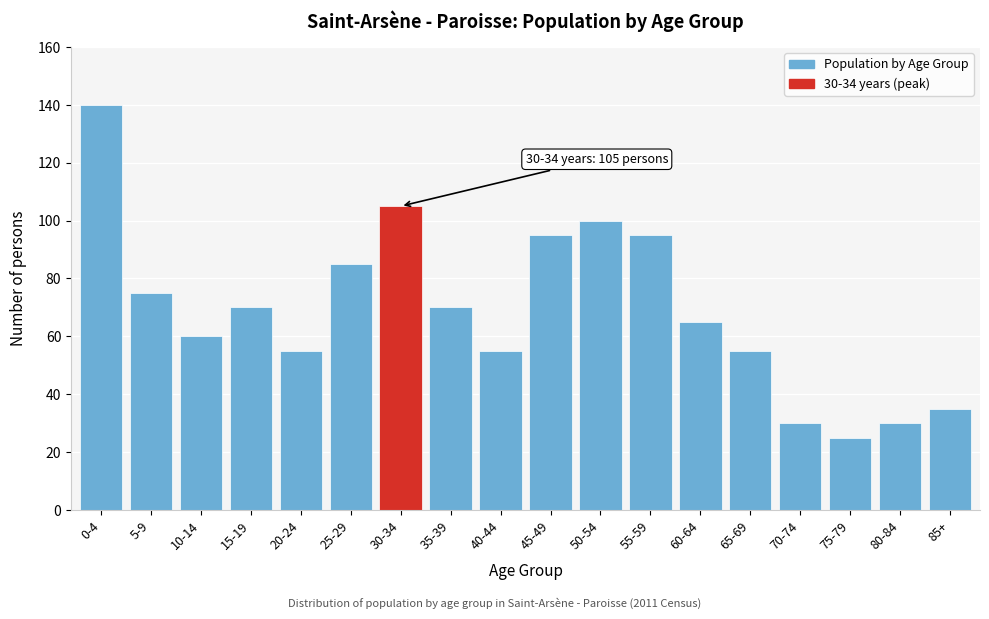

Reading left to right, list all the values displayed in this chart.

0-4=140	5-9=75	10-14=60	15-19=70	20-24=55	25-29=85	30-34=105	35-39=70	40-44=55	45-49=95	50-54=100	55-59=95	60-64=65	65-69=55	70-74=30	75-79=25	80-84=30	85+=35